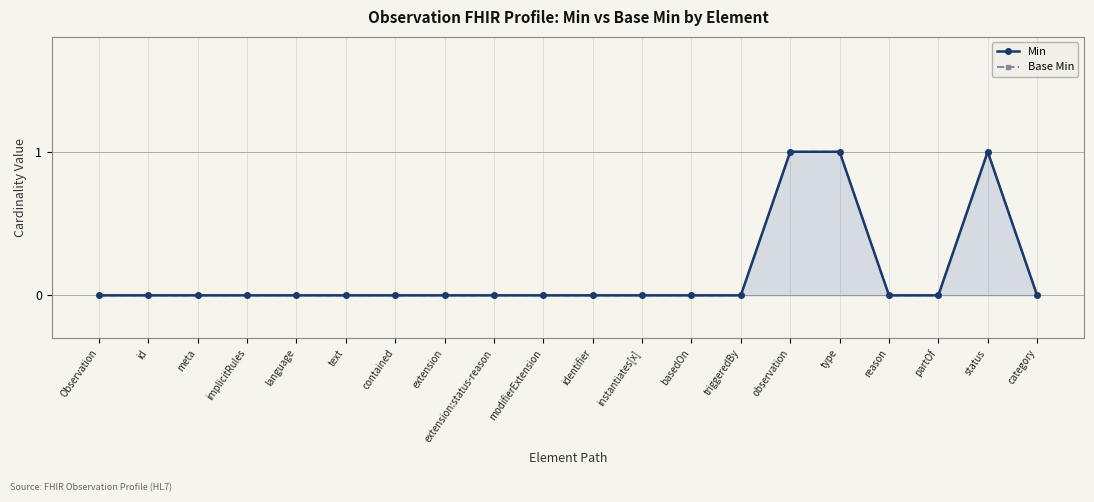

The Base Min series shows 0 at language. True or false?

False